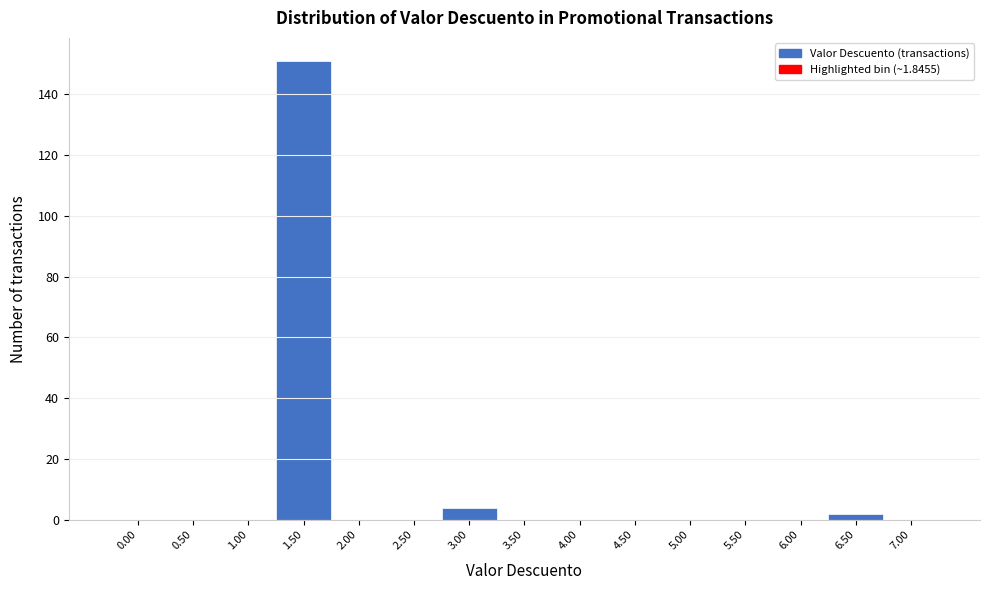

Reading right to left, what are all the values shown in this chart?

7.00=0	6.50=2	6.00=0	5.50=0	5.00=0	4.50=0	4.00=0	3.50=0	3.00=4	2.50=0	2.00=0	1.50=151	1.00=0	0.50=0	0.00=0